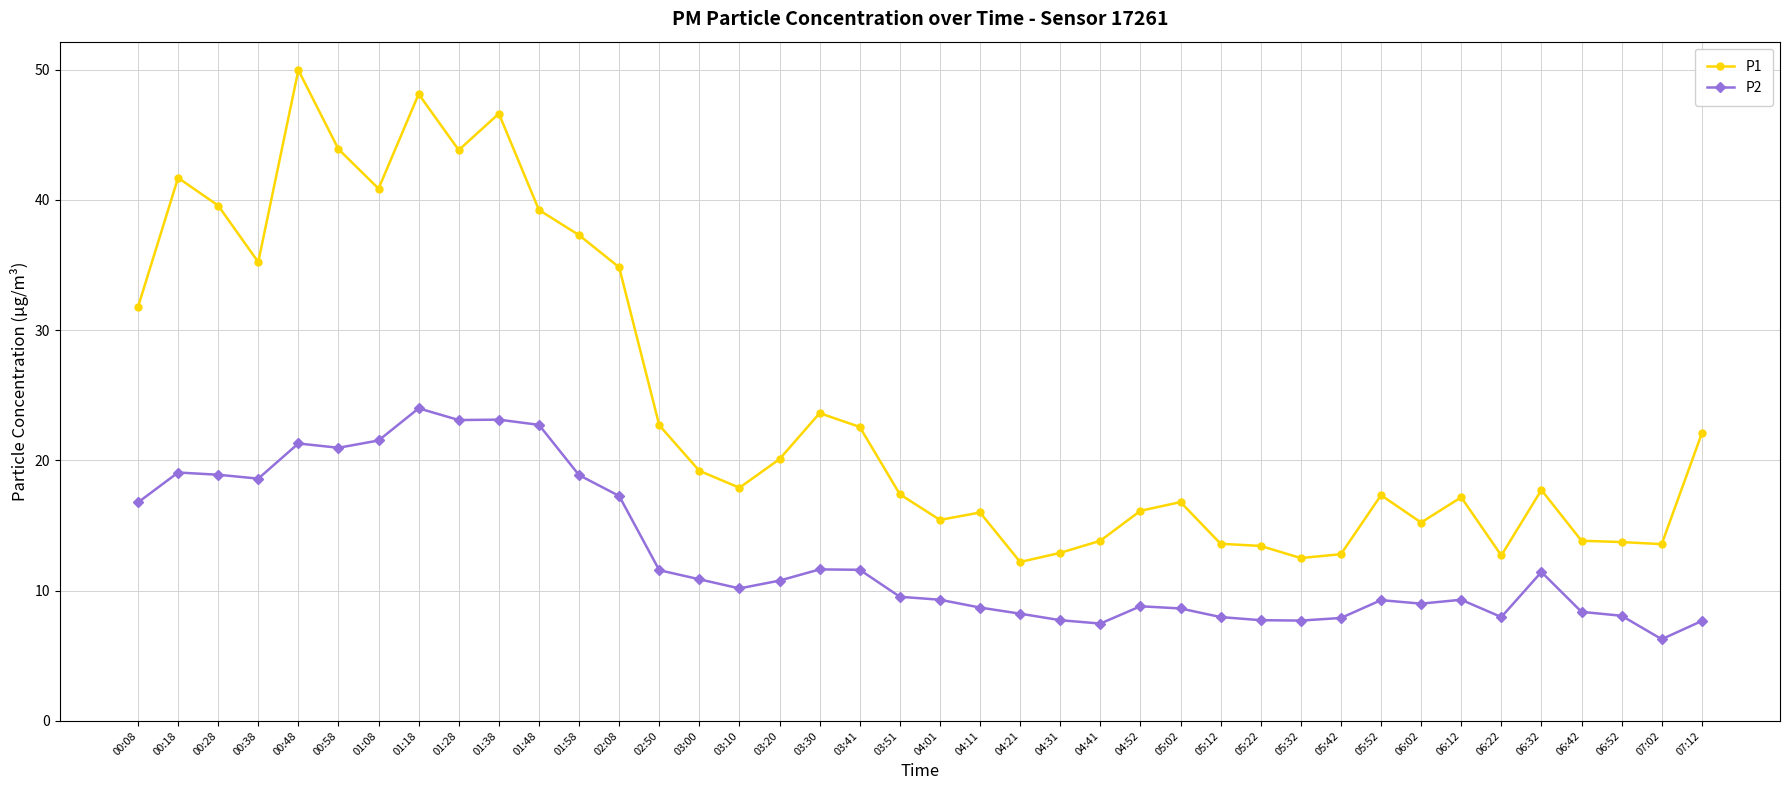

How many lines are shown in the chart?

2